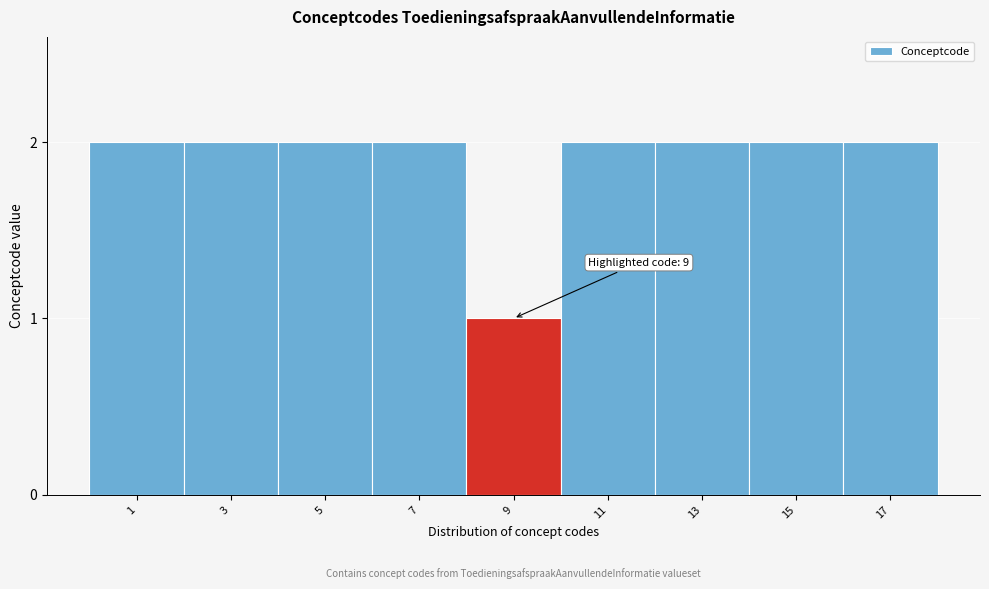

Reading right to left, transcribe all the data shown in this chart.

17=2	15=2	13=2	11=2	9=1	7=2	5=2	3=2	1=2